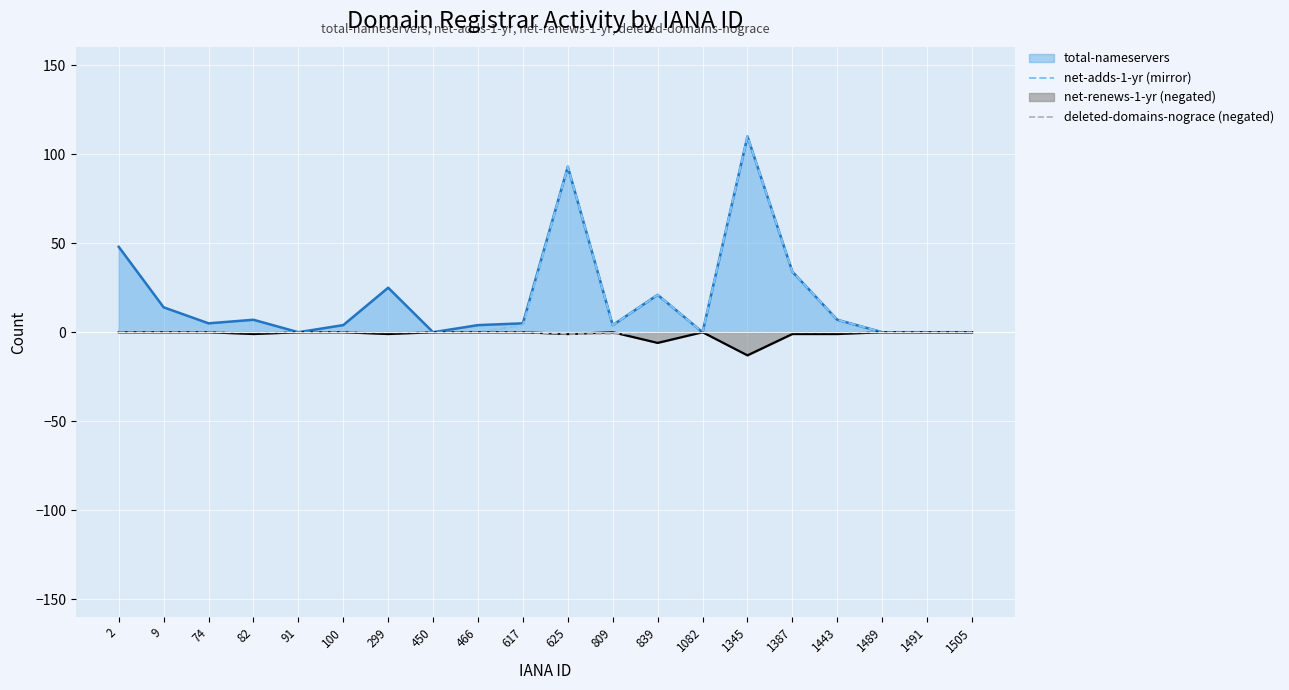

Which category has the lowest value in the deleted-domains-nograce (negated) series?

625